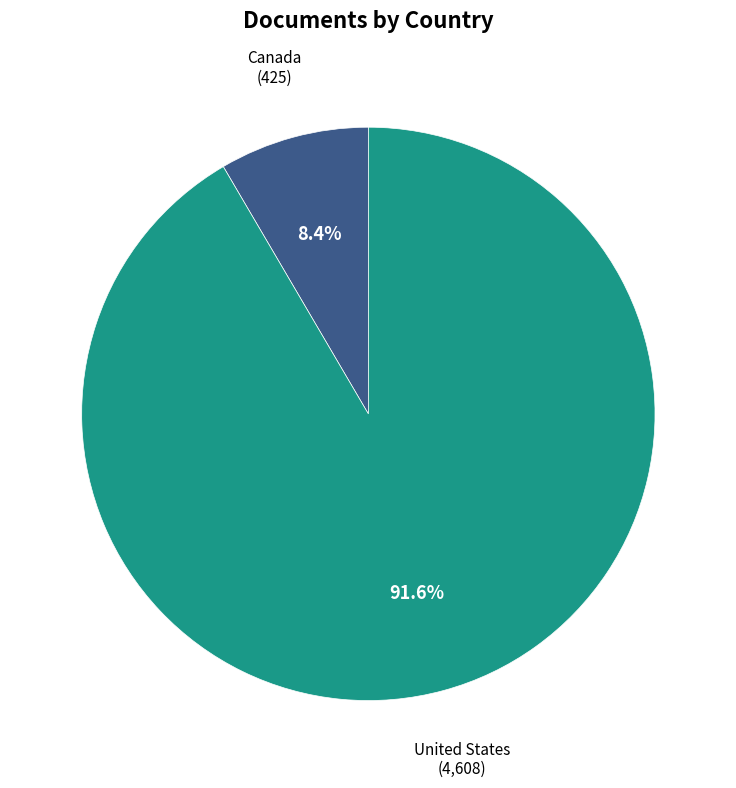

What is the largest slice in the pie chart?

United States